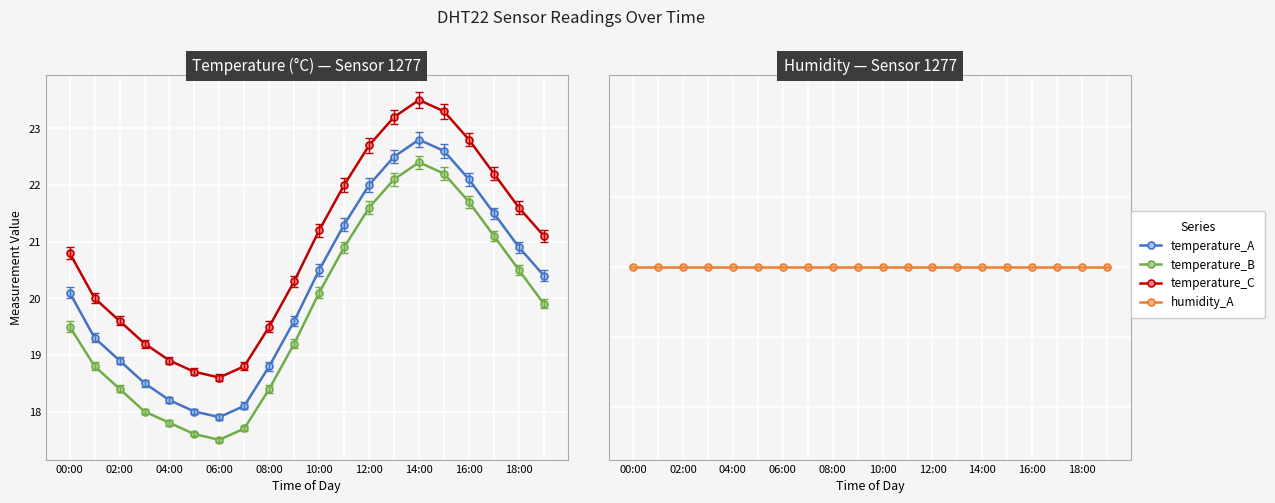

Which label corresponds to the largest value in the chart?

14:00